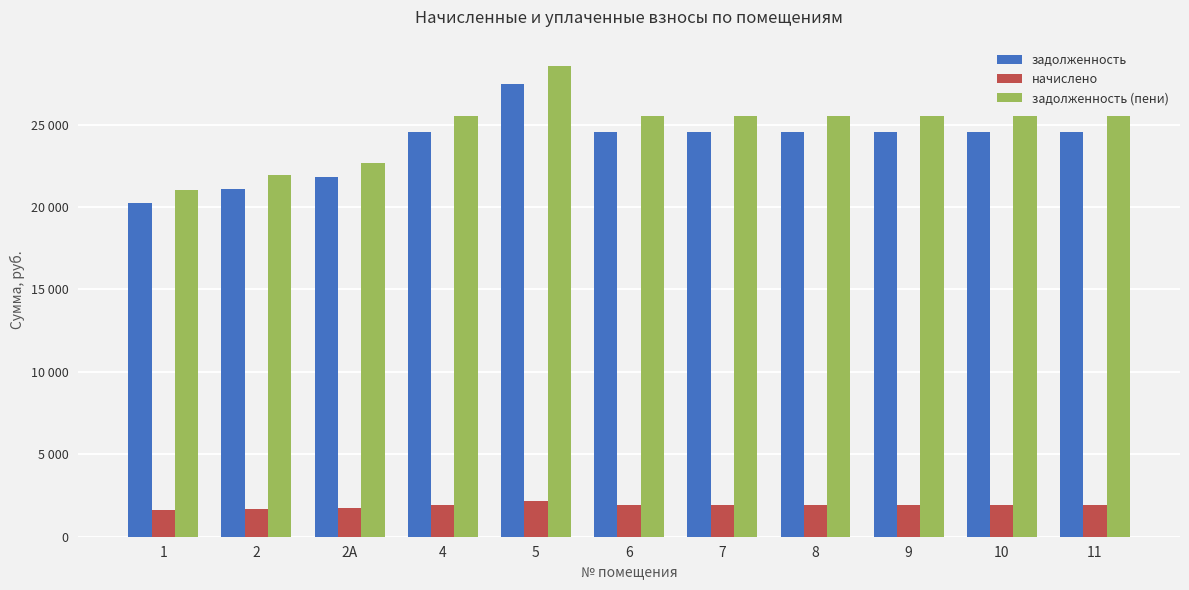

Which series has the largest total across all categories?

задолженность (пени)